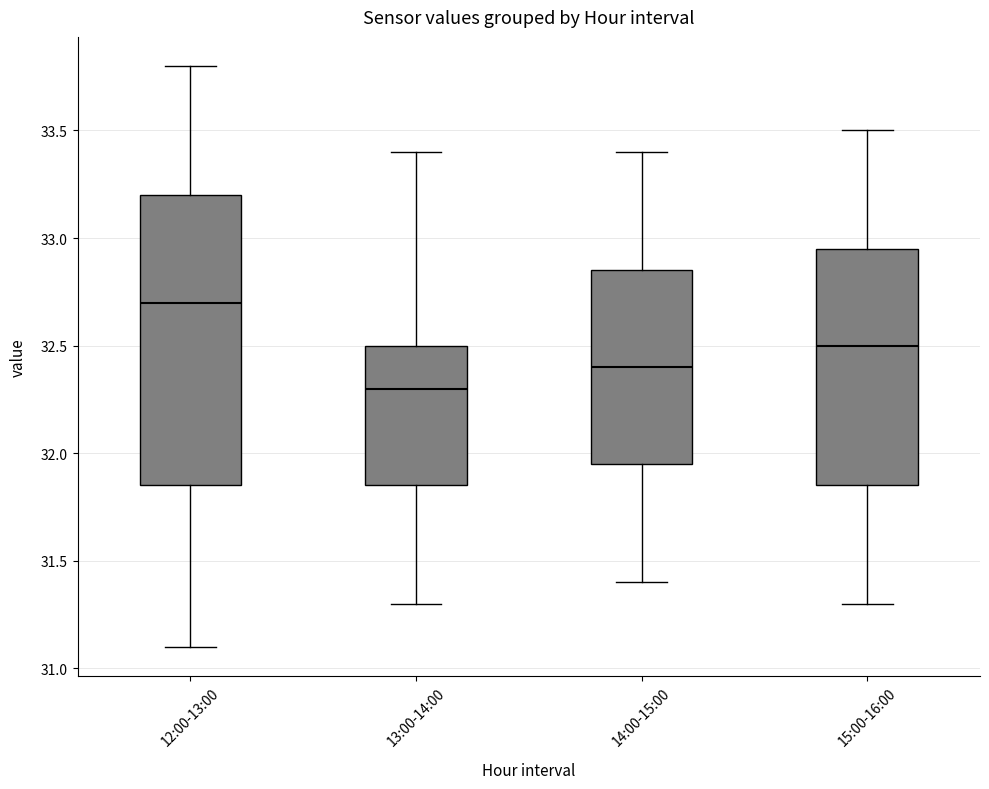

Comparing the boxes themselves (not the whiskers), which one is the tallest?

12:00-13:00